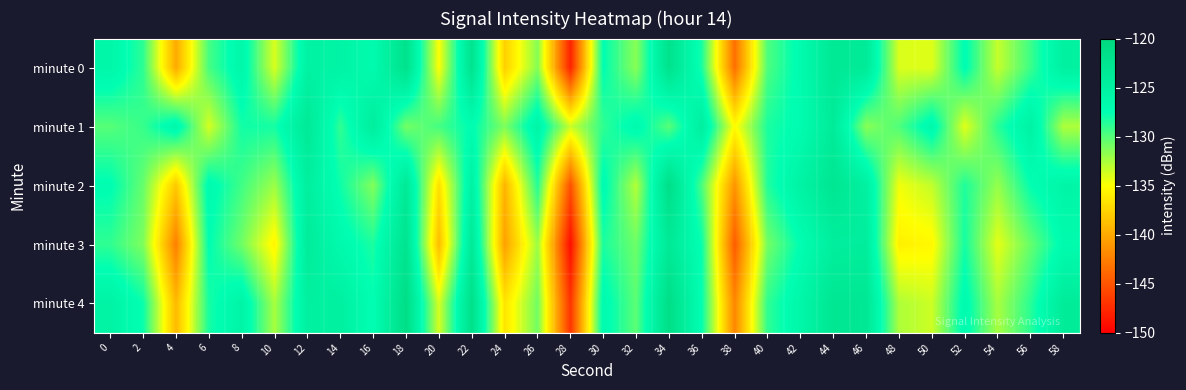

What is the maximum value shown in the chart?

-121.2